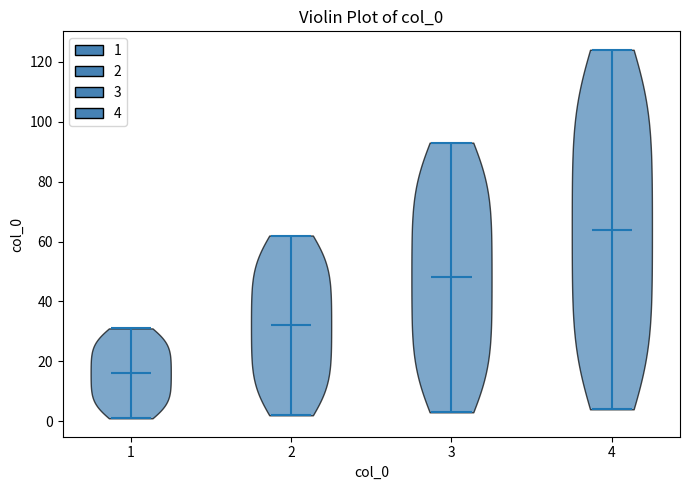

Reading left to right, read every violin against the y-axis: where its median line is, and the lowest and highest points it reaches. The values are not printed on the chart, so give them approximately, as read against the axis.

1: median line 16, lowest point 2, highest point 32
2: median line 32, lowest point 2, highest point 62
3: median line 48, lowest point 4, highest point 94
4: median line 64, lowest point 4, highest point 124